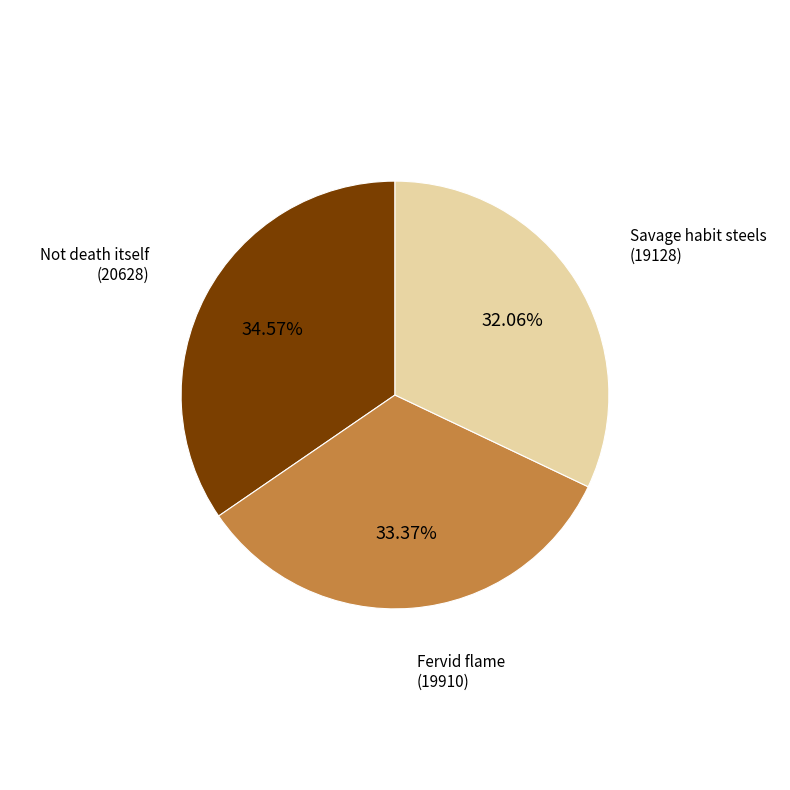

Count the number of slices in the pie.

3